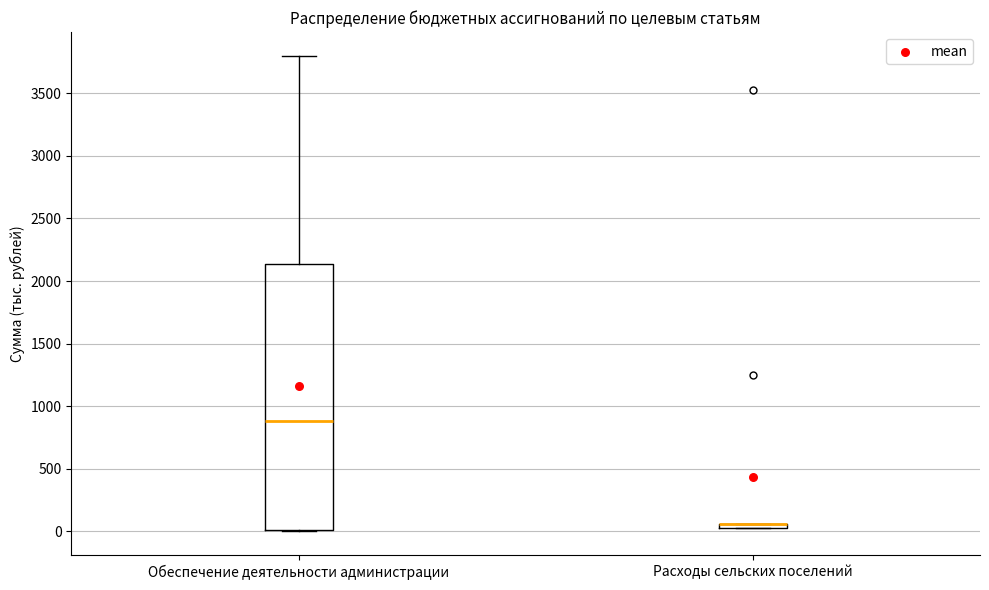

Which box is the tallest, from its lower edge to its upper edge?

Обеспечение деятельности администрации